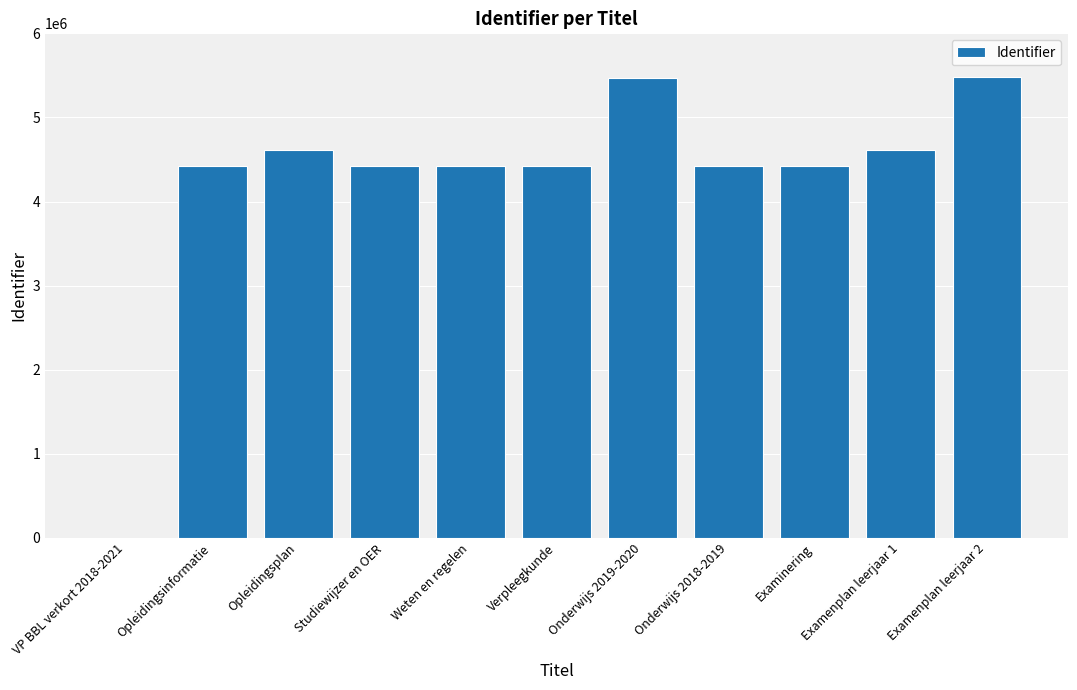

What is the greatest value displayed?

5483523